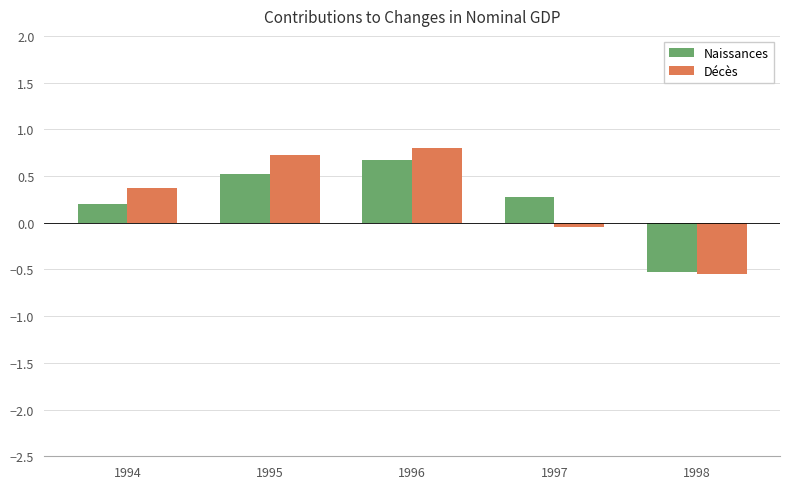

What is the difference between the Décès values at 1998 and 1994?

0.9